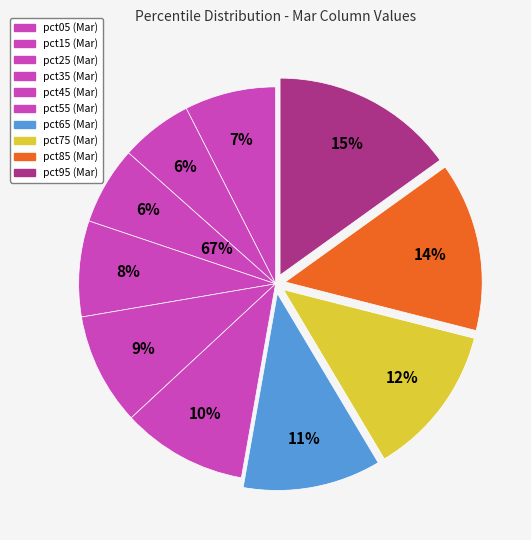

Rank the categories by value from lowest to highest.

pct15, pct25, pct05, pct35, pct45, pct55, pct65, pct75, pct85, pct95